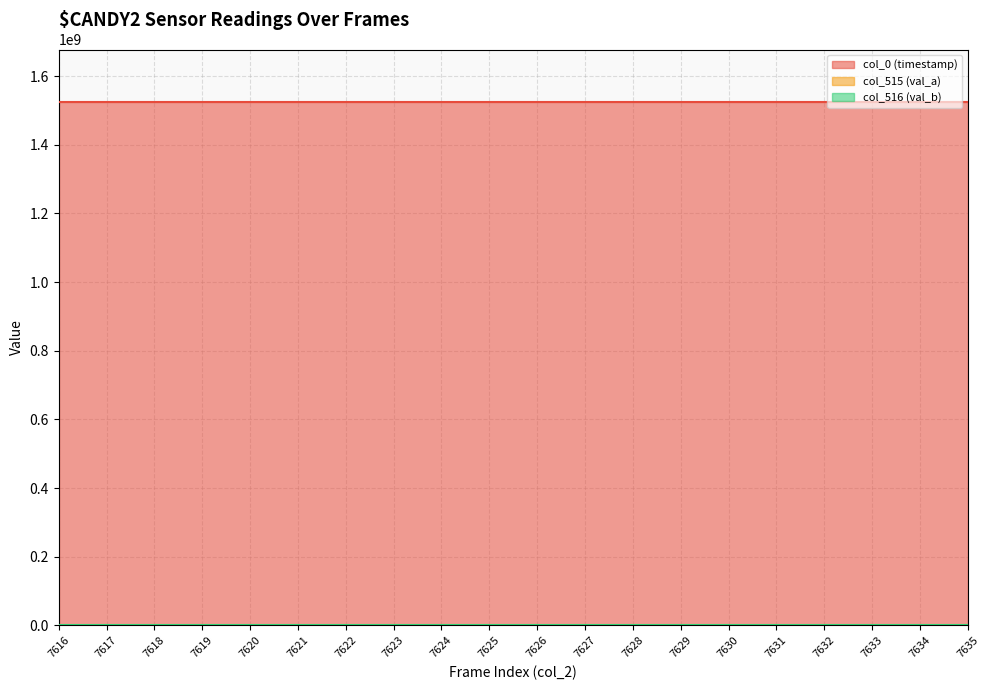

True or false: col_0 (timestamp) and col_516 (val_b) intersect in this chart.

False